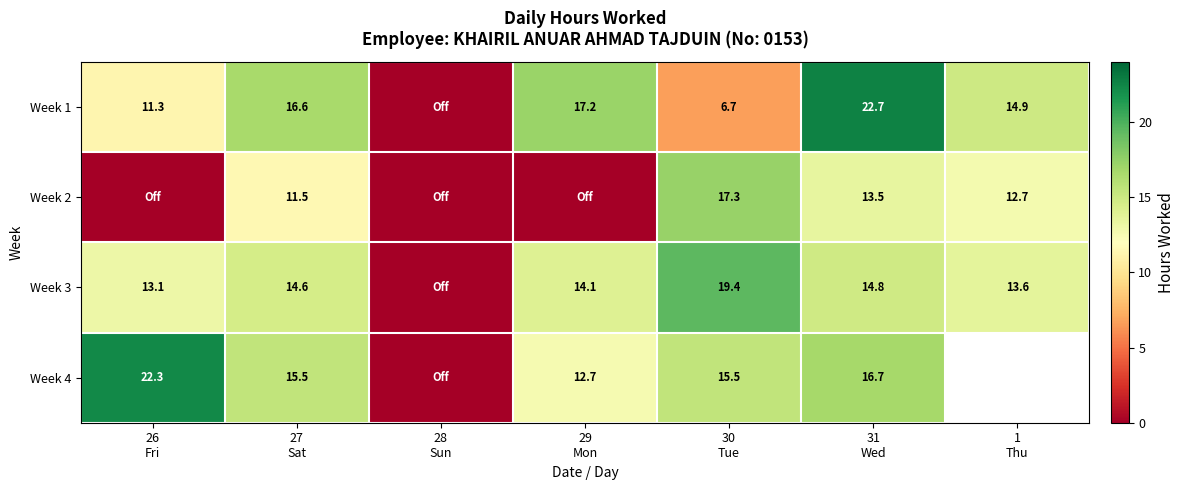

Which series has the largest total across all categories?

Week 3